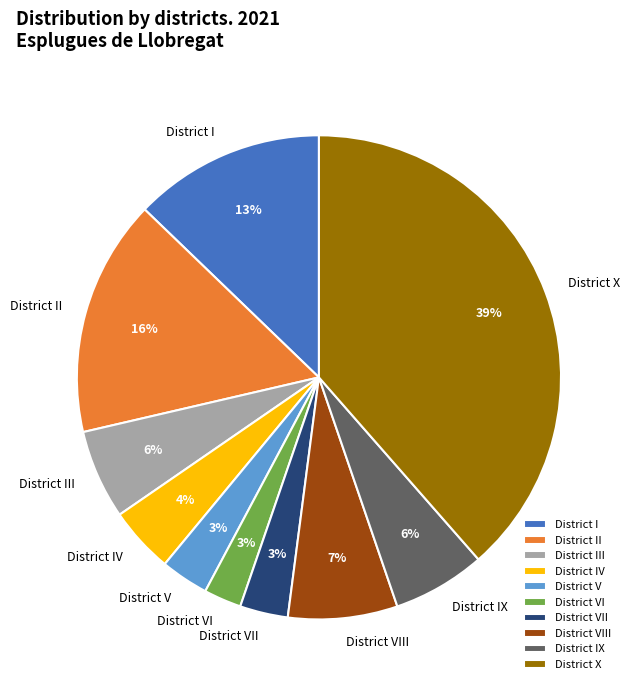

Is District V the majority of the pie?

No